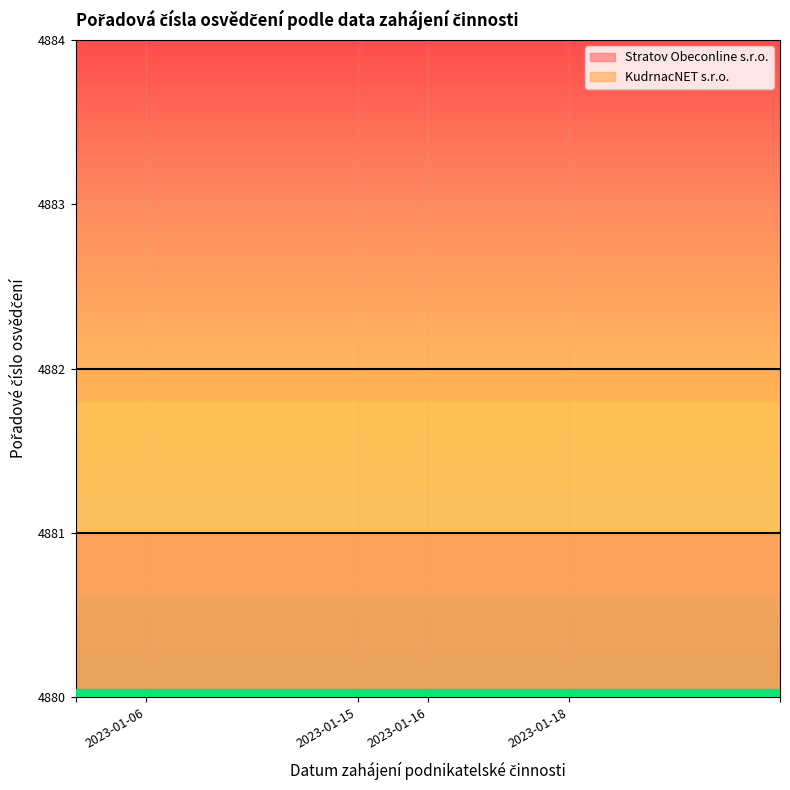

What is the minimum value for KudrnacNET s.r.o.?

4882